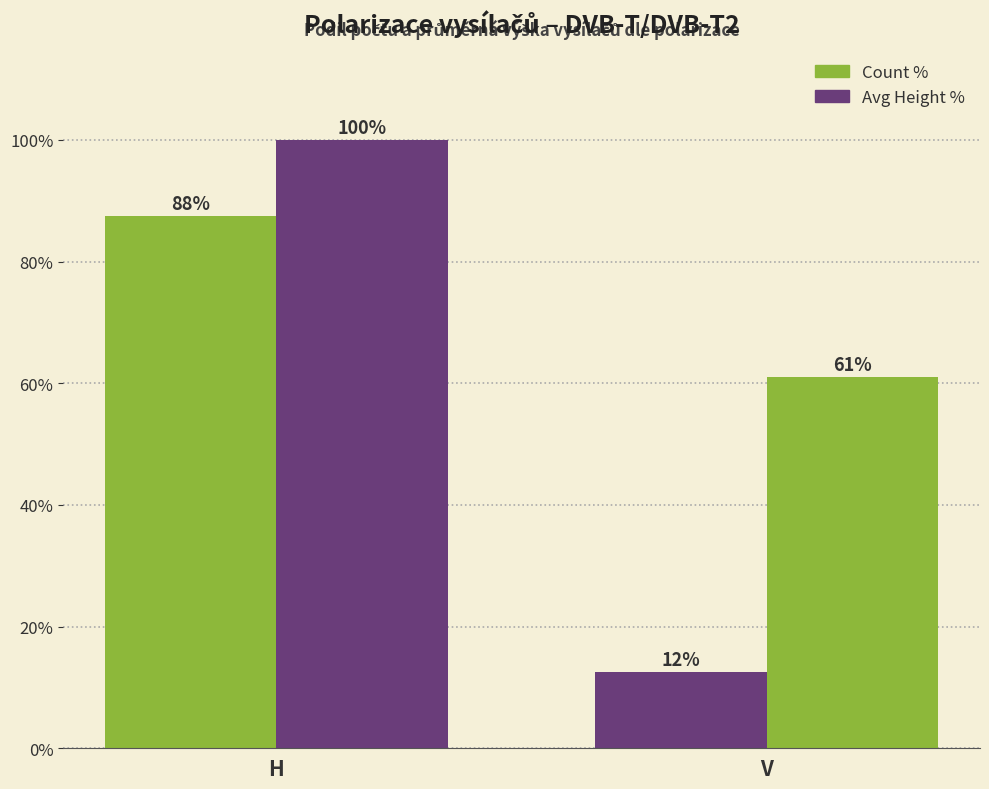

How many data points does each series have?

2